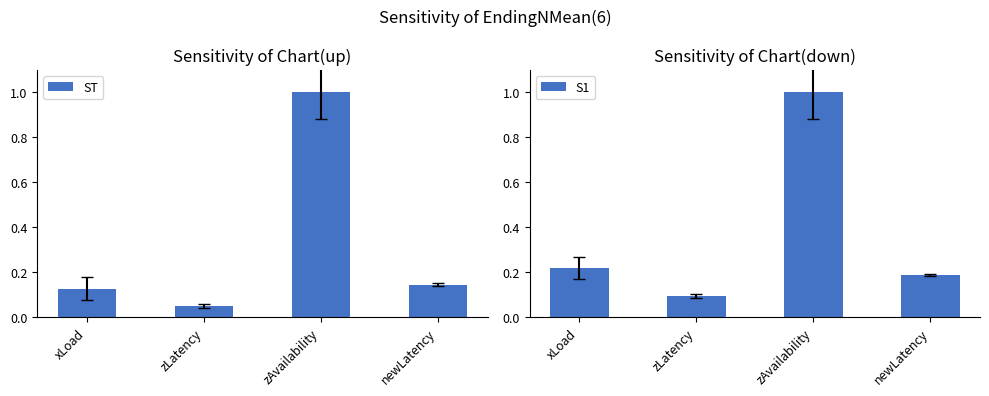

Which category has the lowest value in the ST series?

zLatency